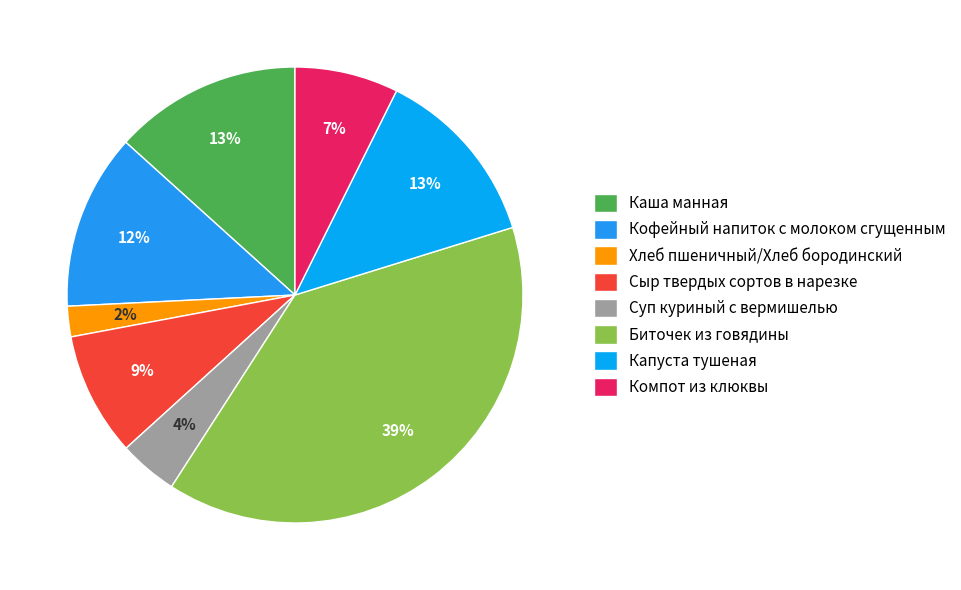

Combined, what portion of the pie is Сыр твердых сортов в нарезке and Капуста тушеная?

21.6%